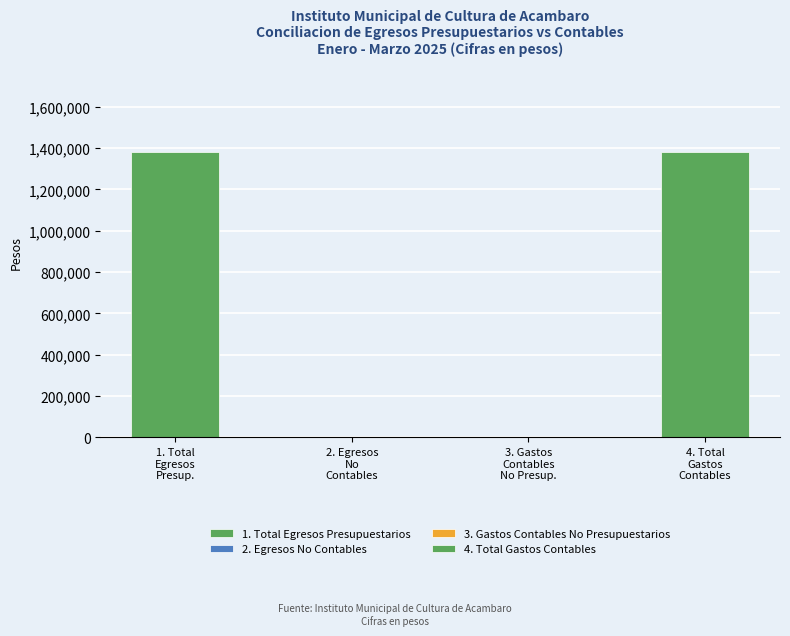

What is the change in value from 1. Total Egresos Presupuestarios to 2. Egresos No Contables?

-1378169.0